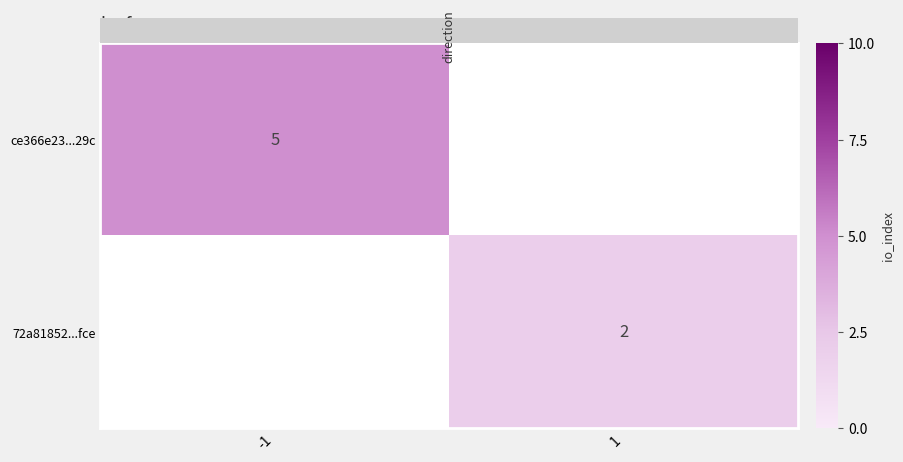

Which label corresponds to the largest value in the chart?

-1